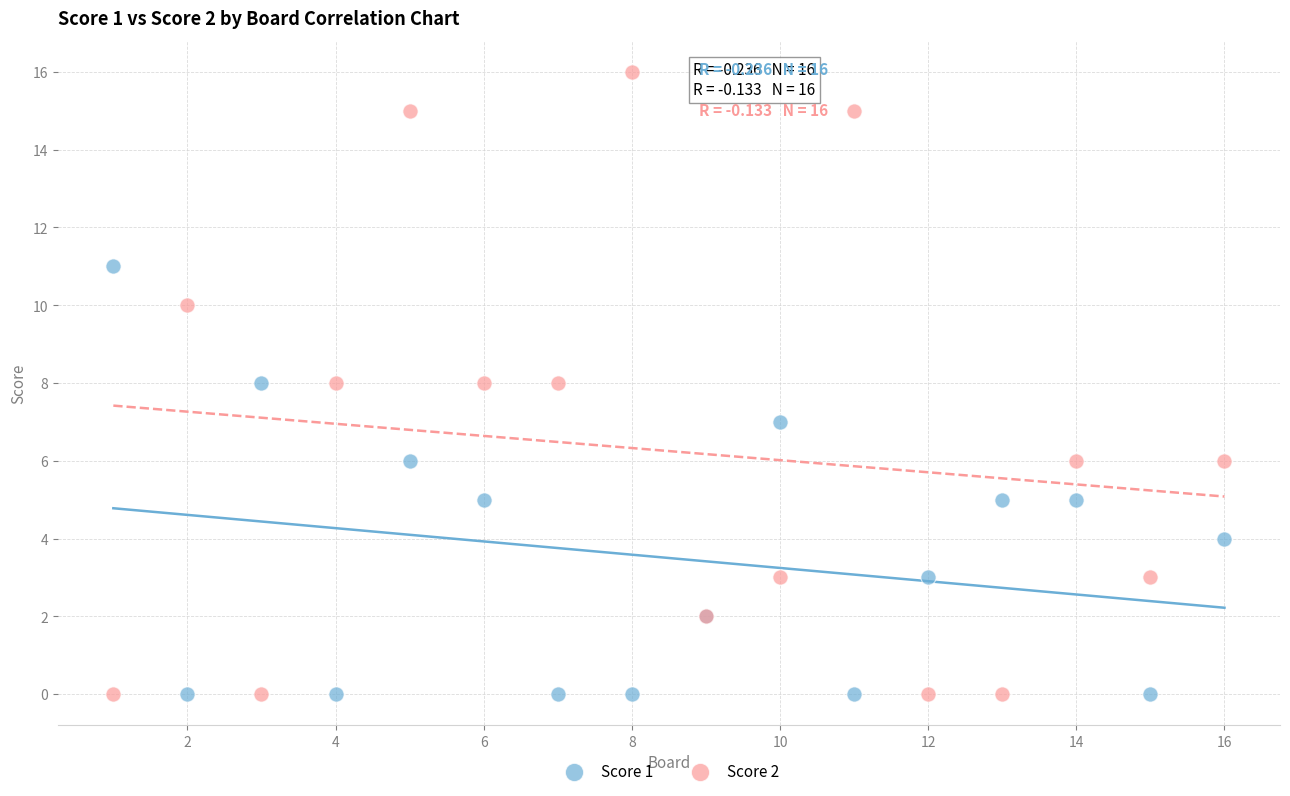

Which series has the widest spread of Y values?

Score 2